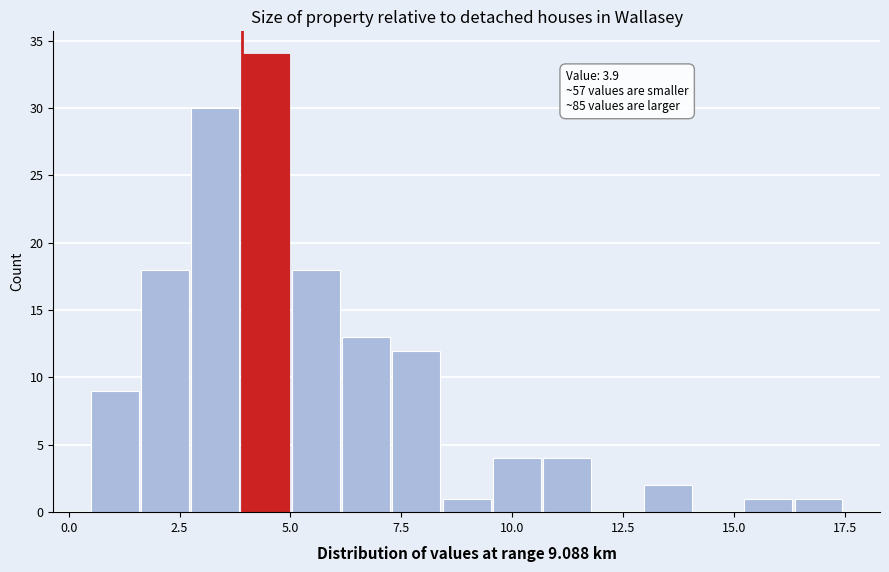

Around what value on the x-axis is the tallest bar? Give the approximate position of its centre, as read against the axis.

4.5